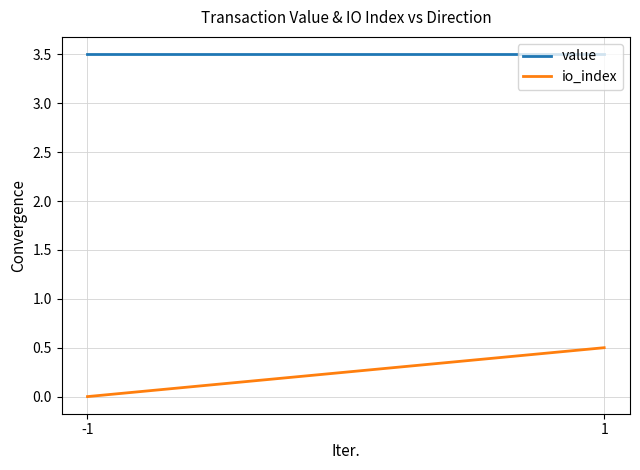

How many lines are shown in the chart?

2